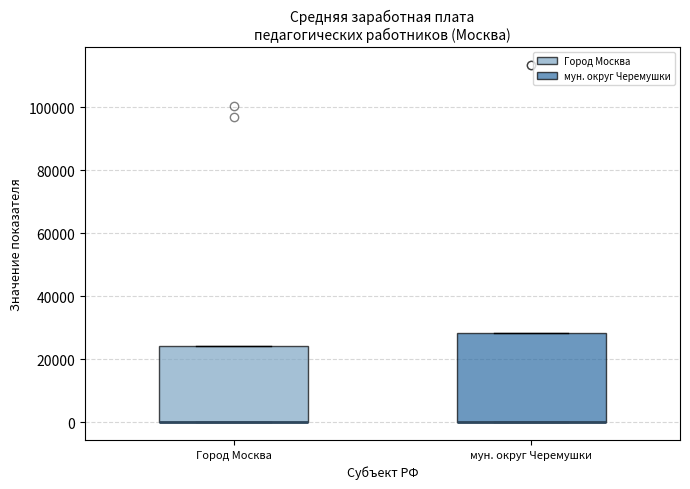

Reading left to right, transcribe this box plot: for each box, give where its median line is, the range the box spans, and where its two whiskers end, as read against the y-axis. The values are not printed on the chart, so give them approximately, as read against the axis.

Город Москва: median 0 (drawn on the box's lower edge), box 0 to 24000, whiskers 0 to 24000
мун. округ Черемушки: median 0 (drawn on the box's lower edge), box 0 to 28000, whiskers 0 to 28000